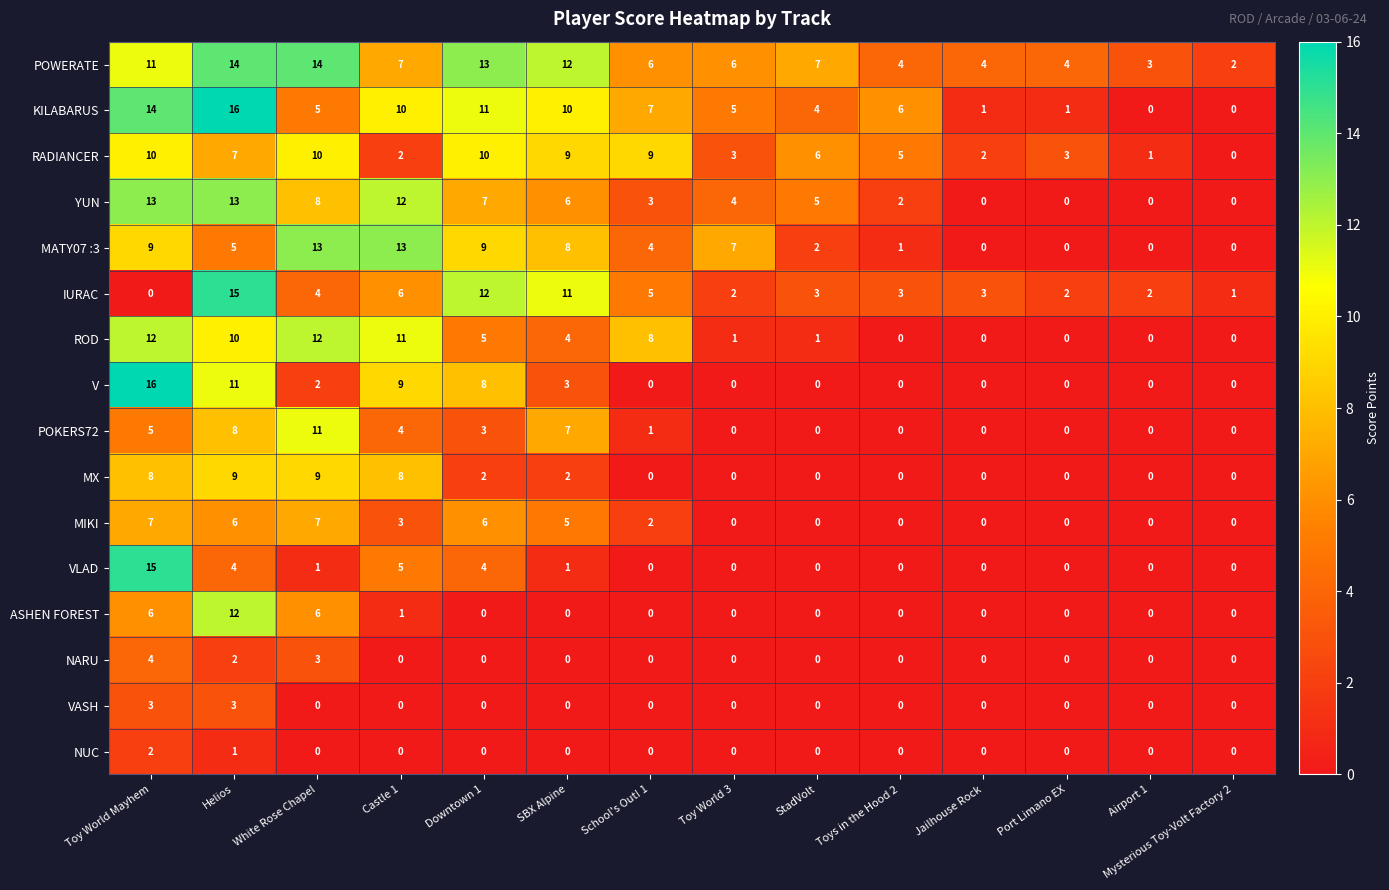

At which label does IURAC reach its minimum?

Toy World Mayhem